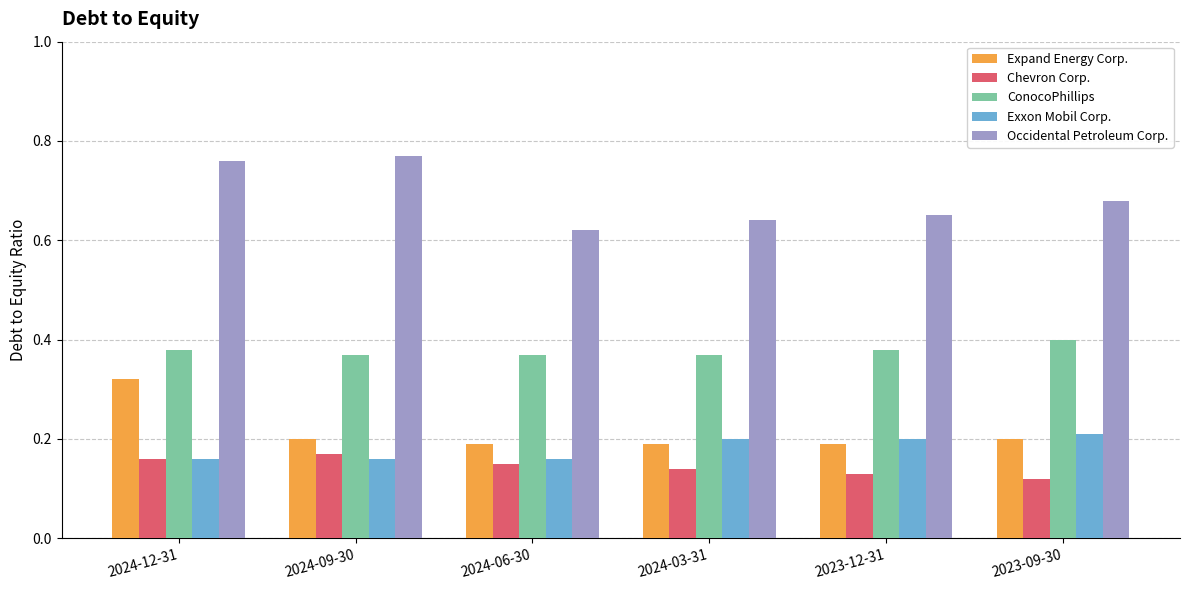

The value of Chevron Corp. at 2023-09-30 is 0.2. True or false?

False